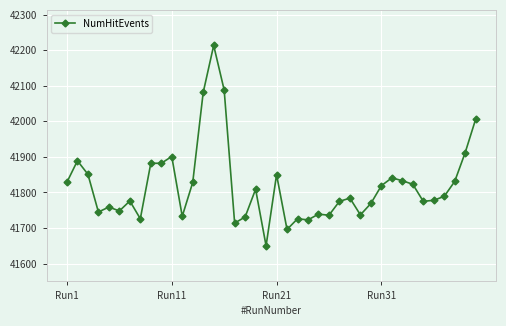

What is the maximum value shown in the chart?

42213